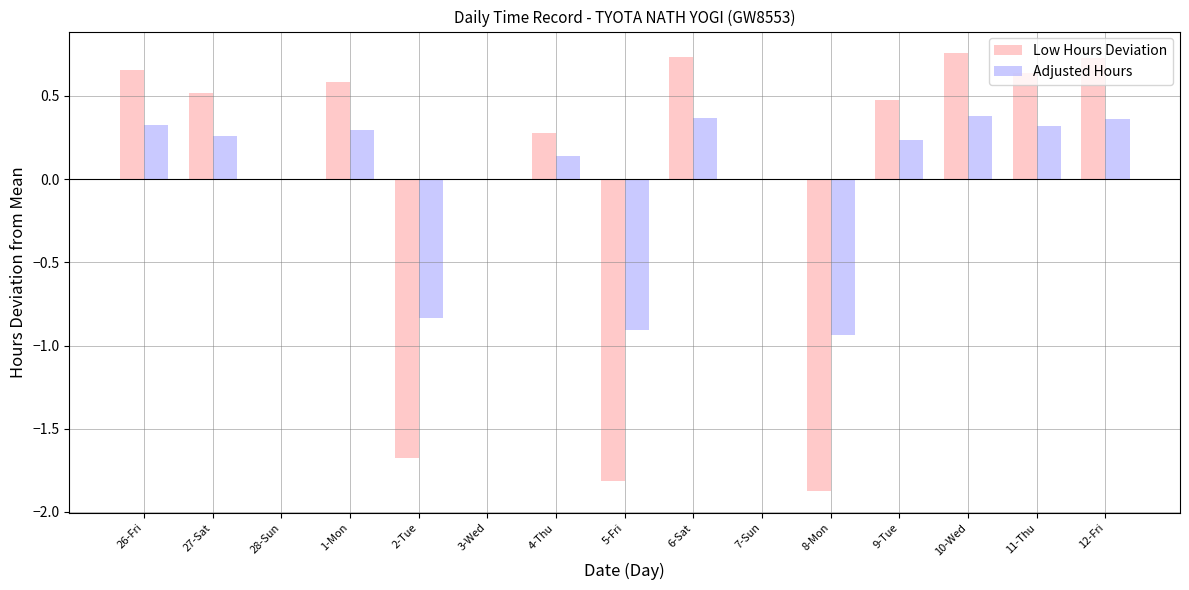

At which label does Adjusted Hours first exceed 0?

26-Fri